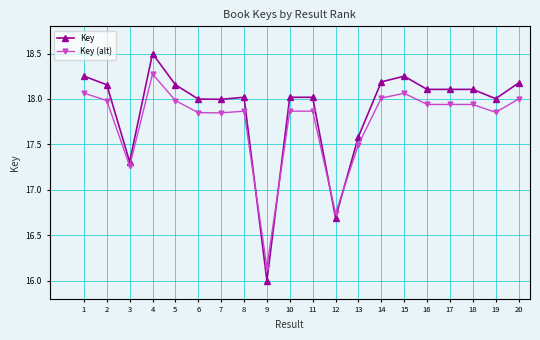

Is the value of Key (alt) at 16 greater than the value of Key at 12?

Yes